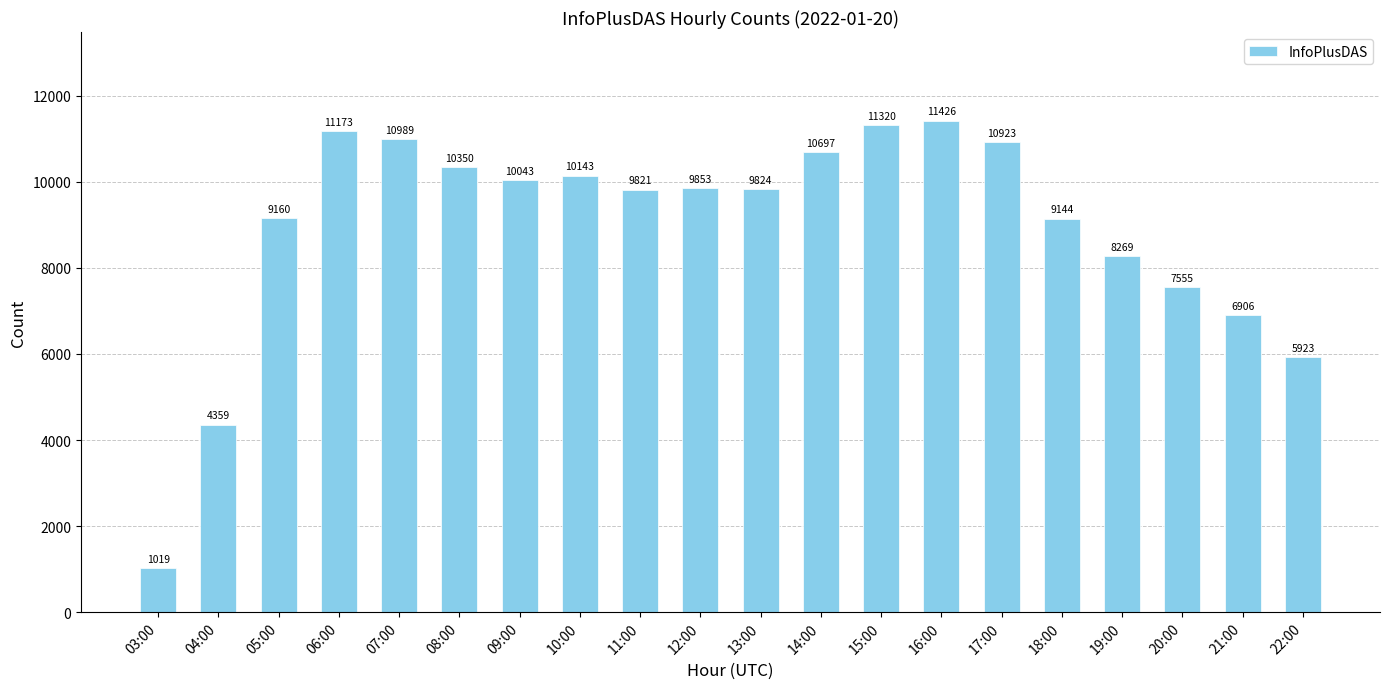

List the labels in order of value, largest first.

16:00, 15:00, 06:00, 07:00, 17:00, 14:00, 08:00, 10:00, 09:00, 12:00, 13:00, 11:00, 05:00, 18:00, 19:00, 20:00, 21:00, 22:00, 04:00, 03:00